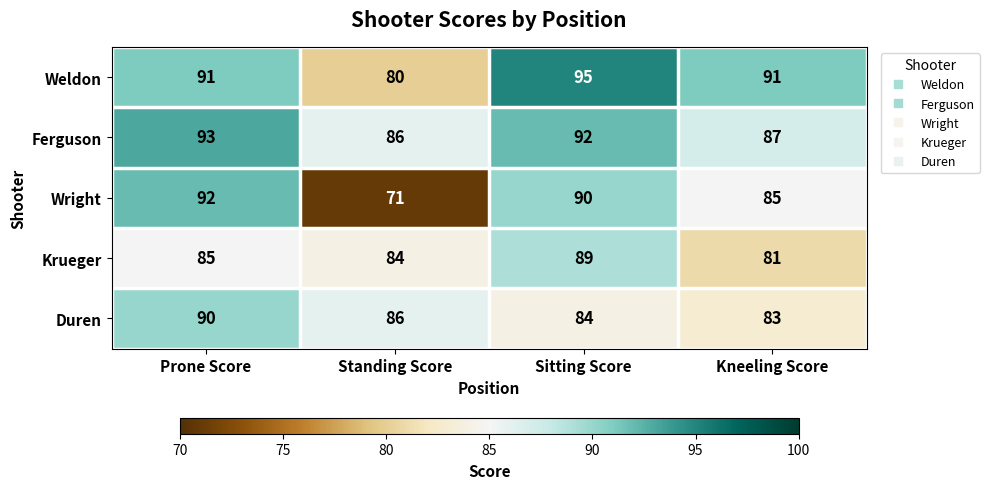

Rank the series by their maximum value, from lowest to highest.

Krueger, Duren, Wright, Ferguson, Weldon